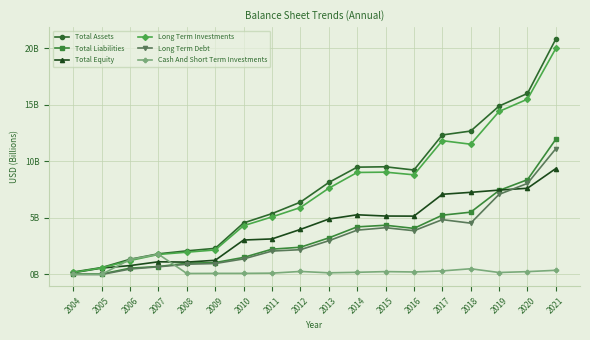

Which label corresponds to the largest value in the chart?

2021